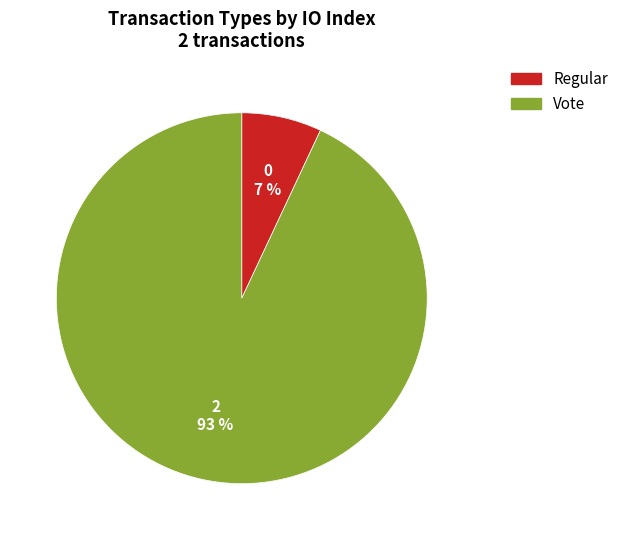

The Regular slice represents 18% of the pie. True or false?

False